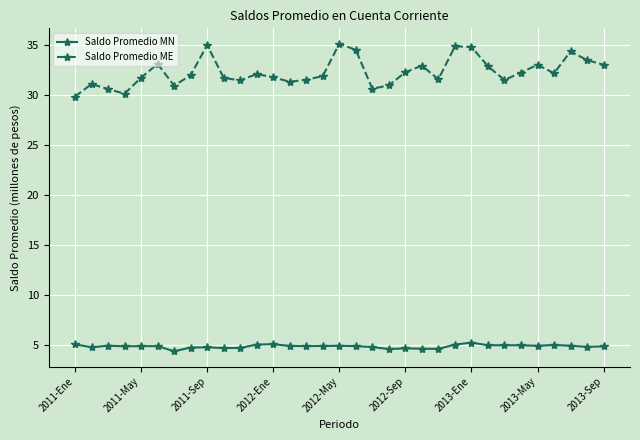

What is the value of the Saldo Promedio MN point at the 13th from the left?

5.1